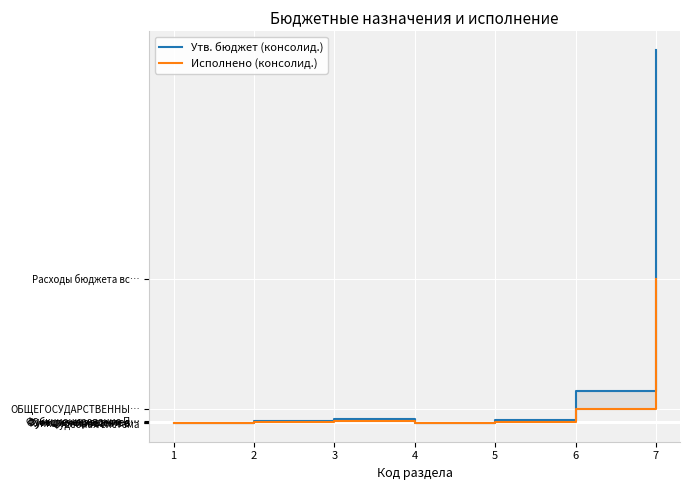

Does the chart display data point markers on the line(s)?

No